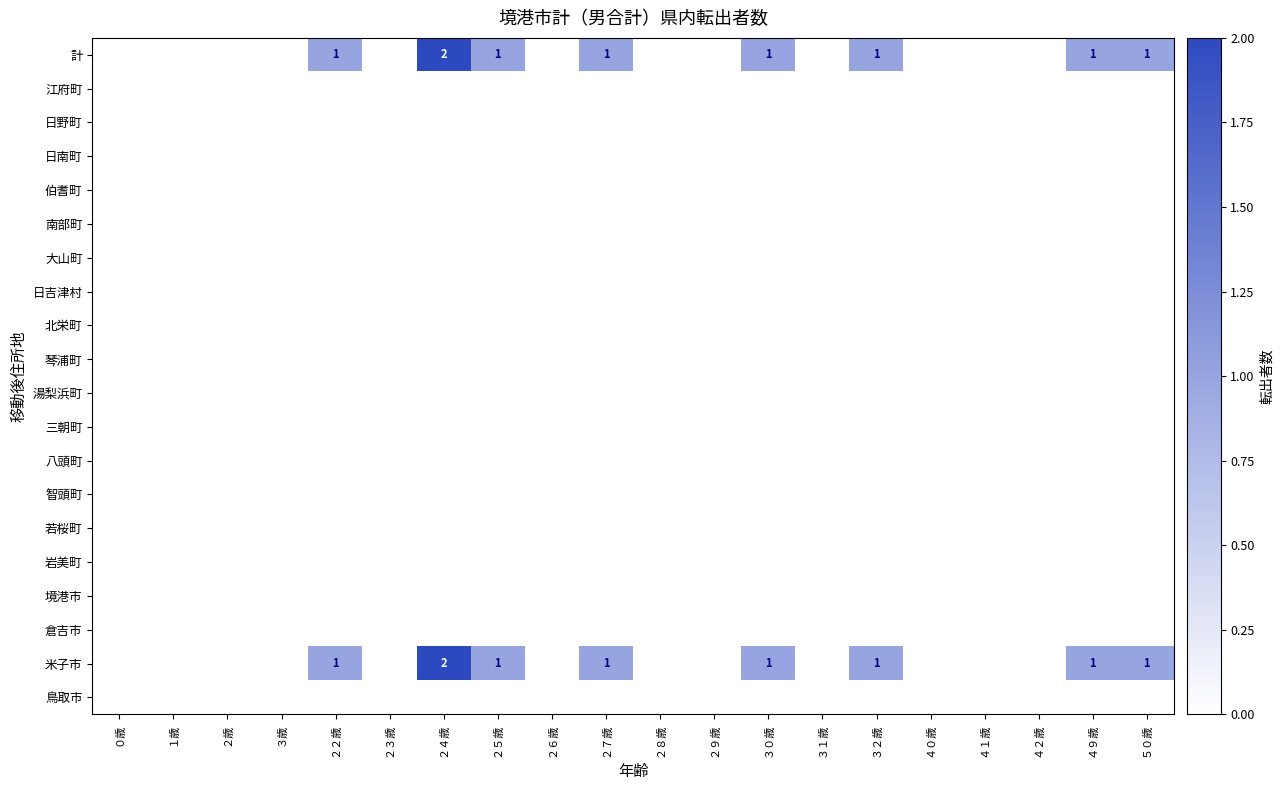

Which label corresponds to the smallest value in the chart?

０歳